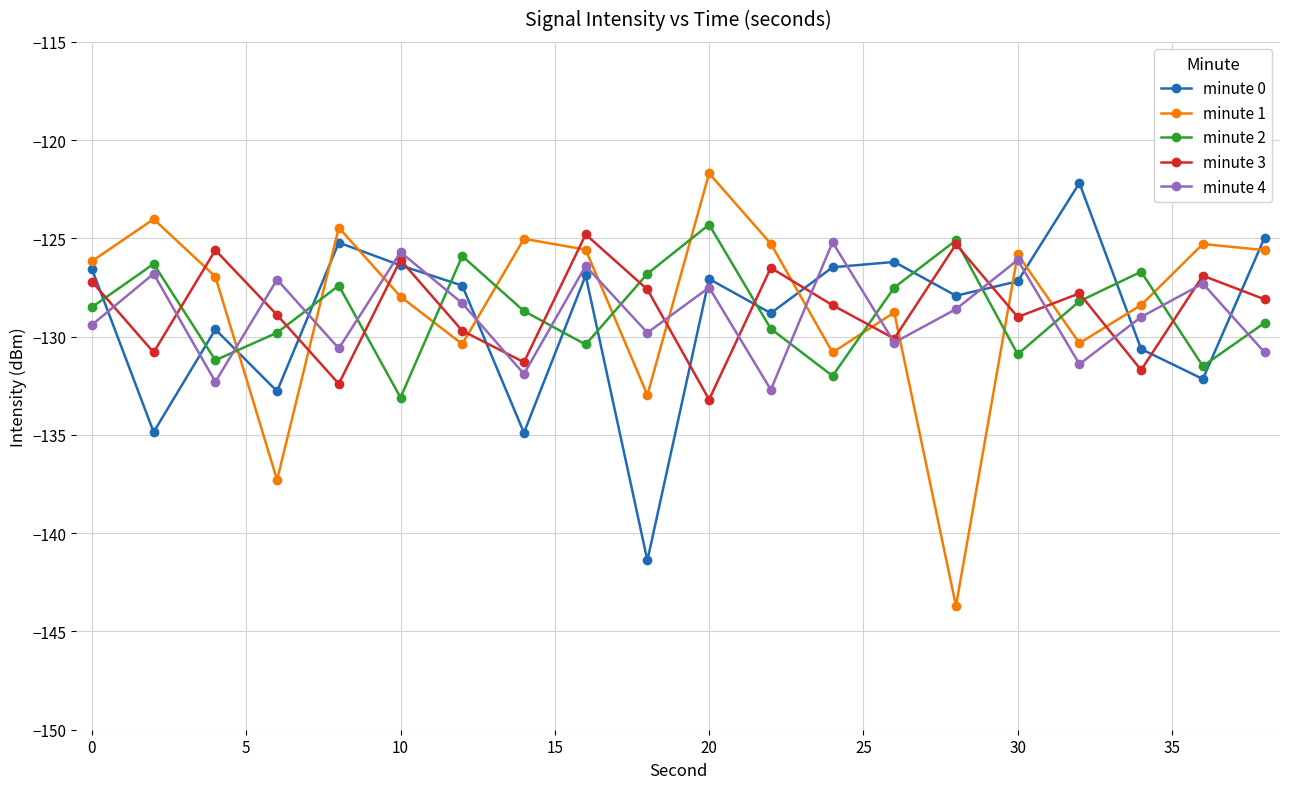

What is the value of the minute 3 point at the 1st from the left?

-127.2